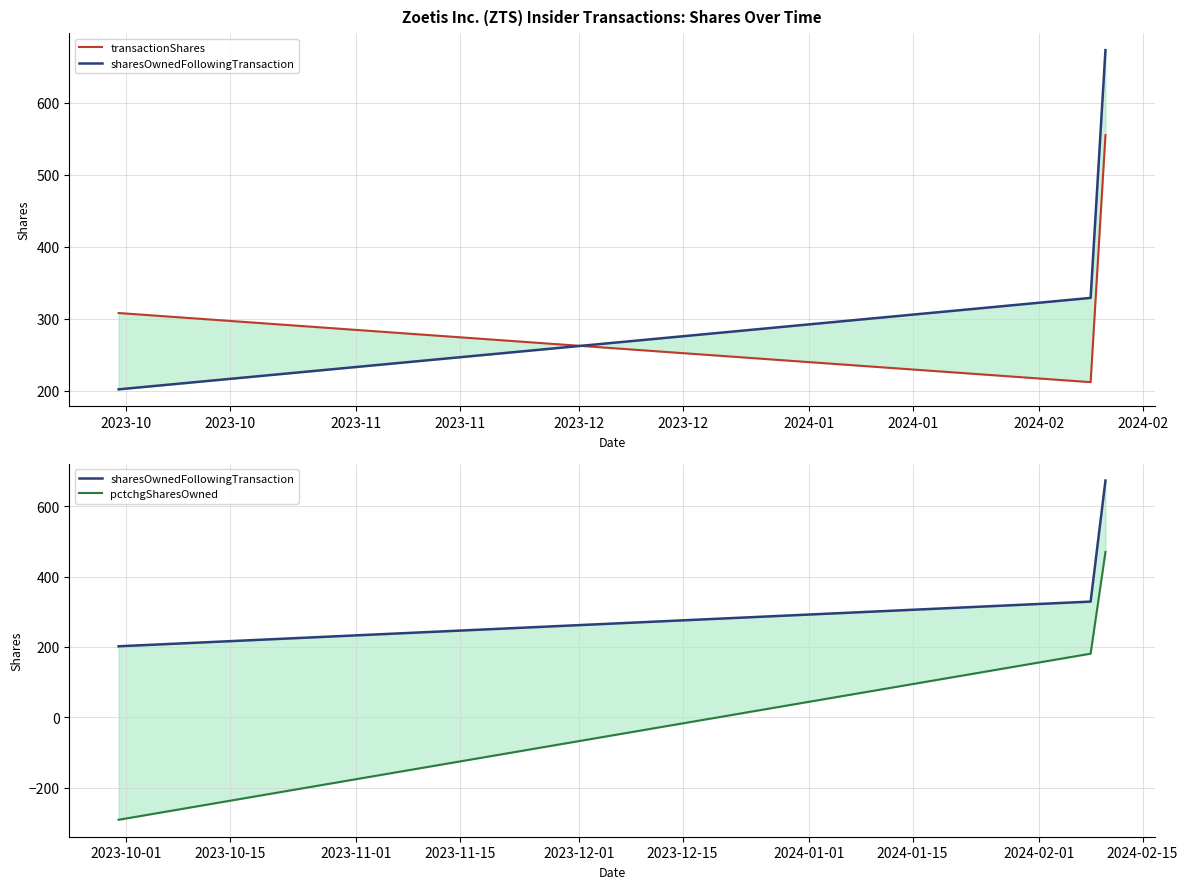

How many lines are shown in the chart?

3